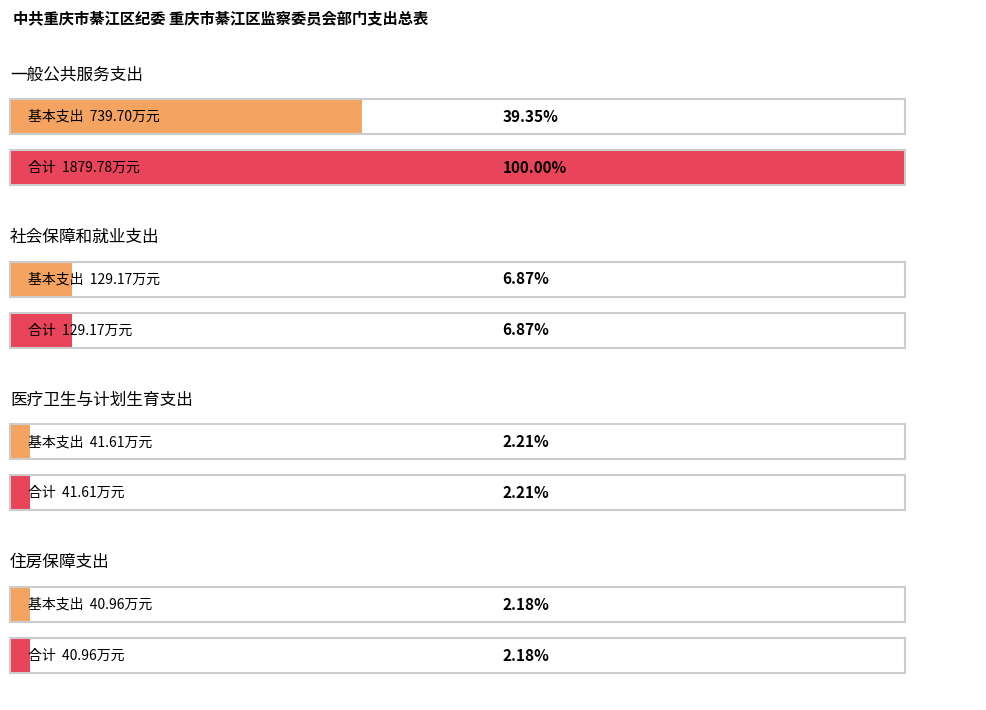

How many data points in 合计 are above 129?

2